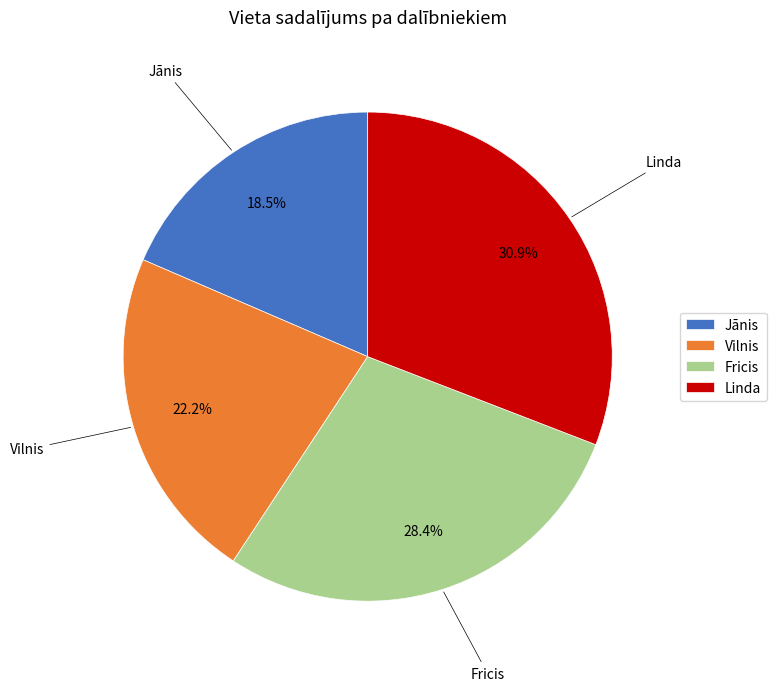

Does Vilnis account for over 50% of the chart?

No